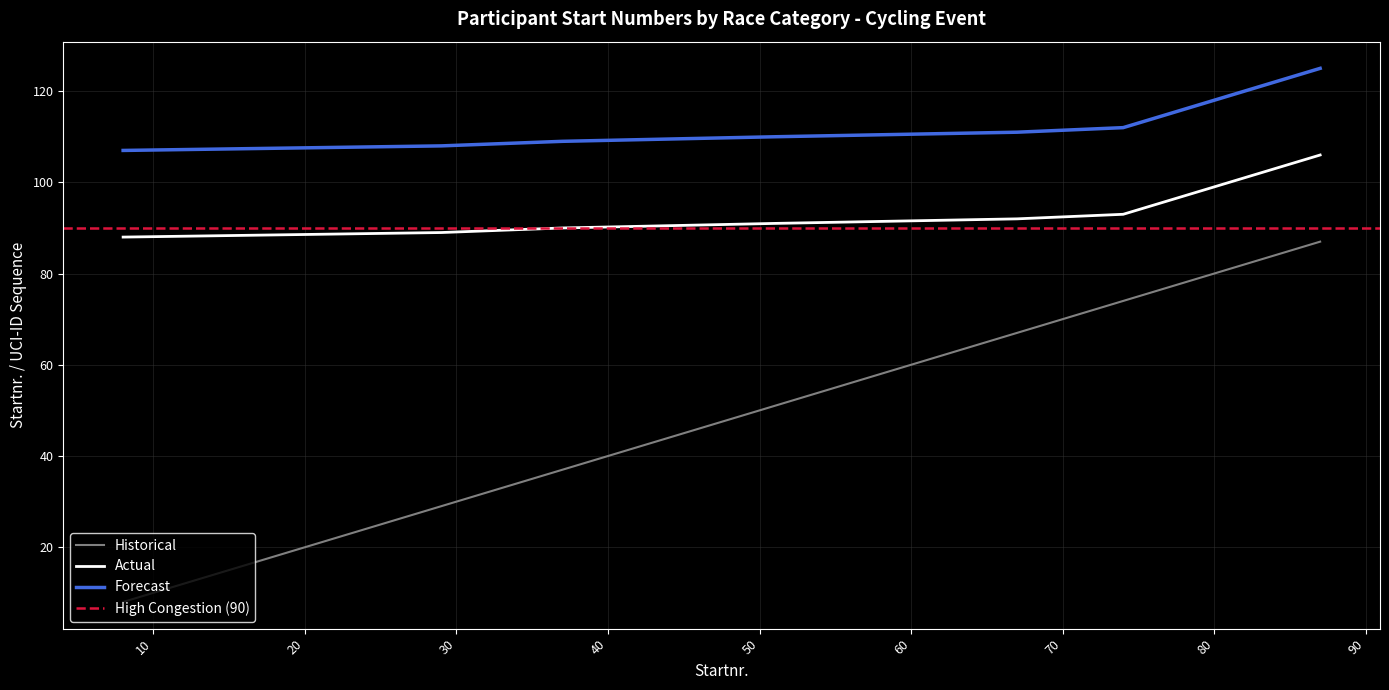

What is the maximum value for Forecast?

125